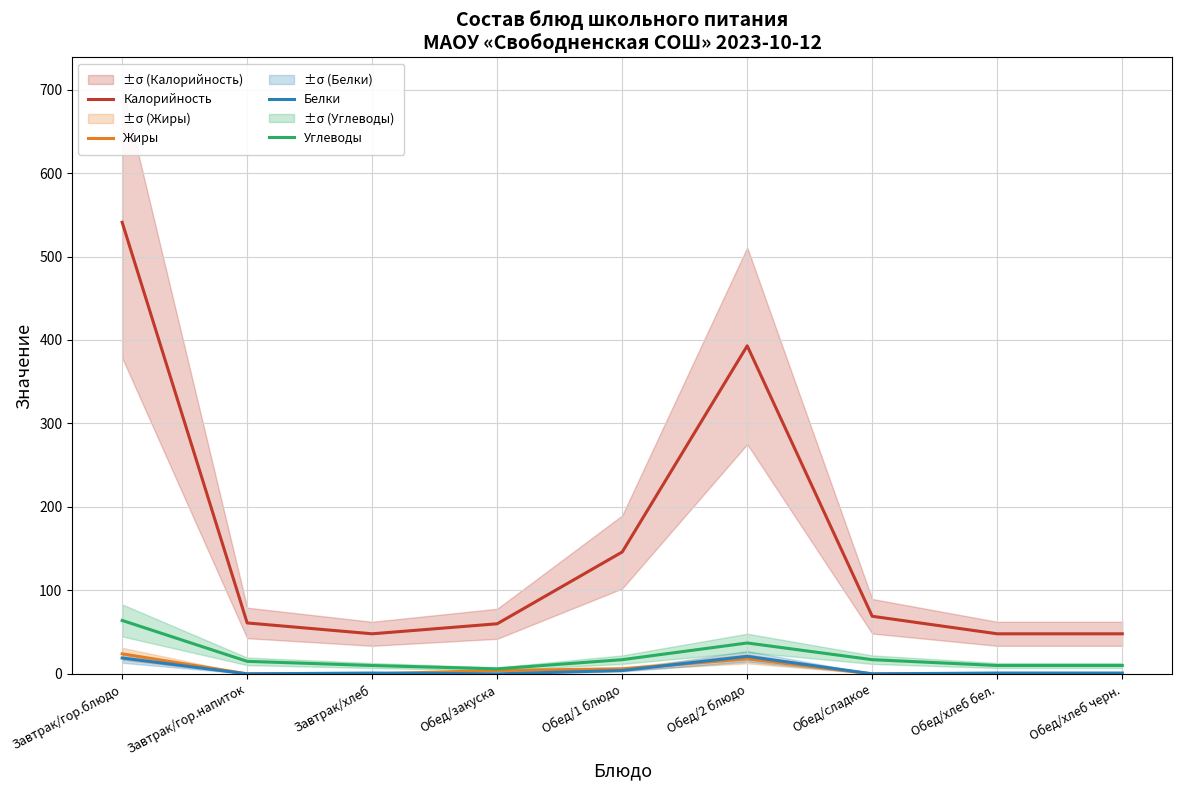

Rank the series at Обед/закуска from highest to lowest value.

Калорийность, Углеводы, Жиры, Белки